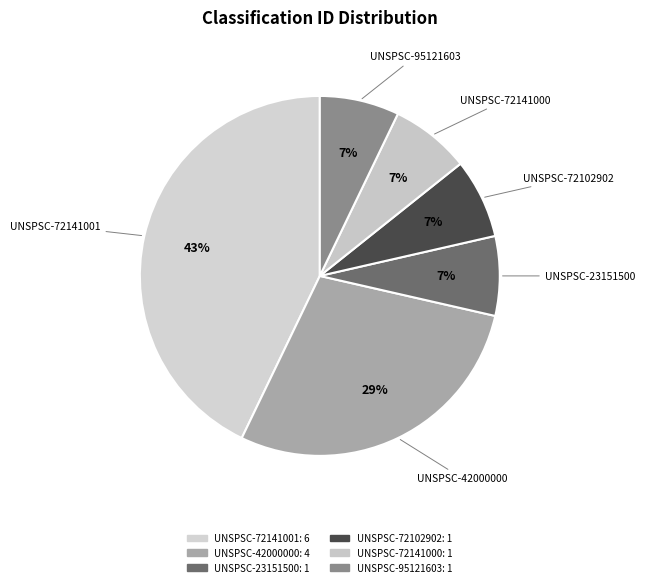

Is it true that UNSPSC-72102902 is 7% of the pie?

True